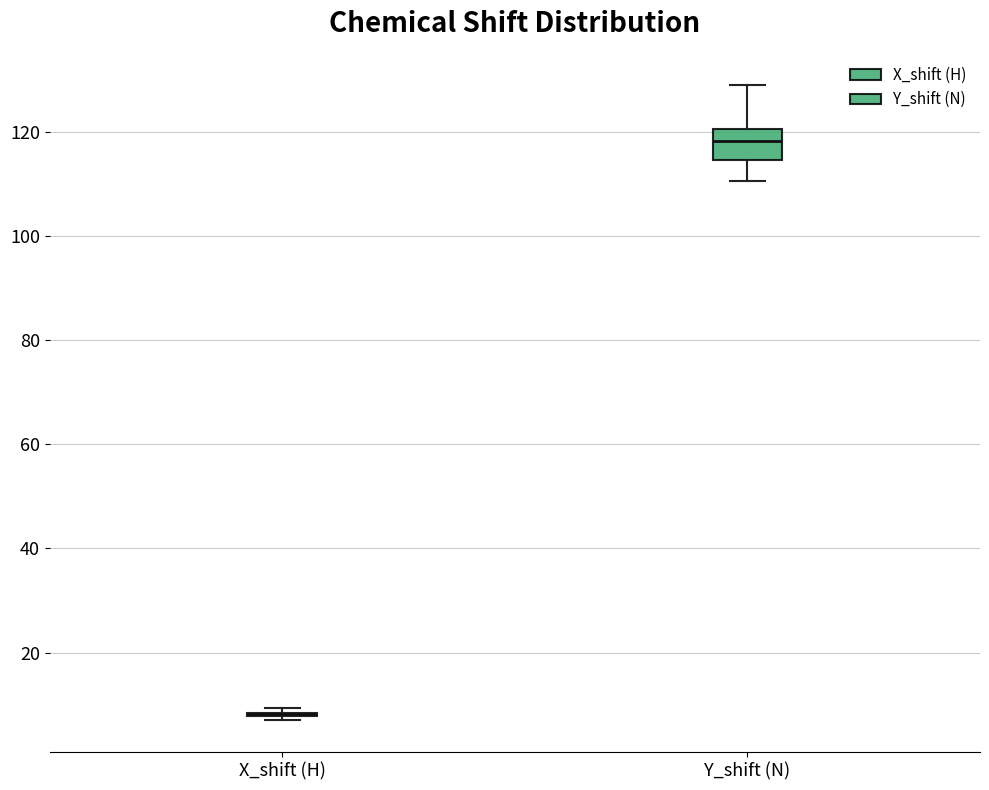

Reading left to right, transcribe this box plot: for each box, give where its median line is, the range the box spans, and where its two whiskers end, as read against the y-axis. The values are not printed on the chart, so give them approximately, as read against the axis.

X_shift (H): box collapsed to a line at 8, whiskers 6 to 10
Y_shift (N): median 118, box 114 to 120, whiskers 110 to 130